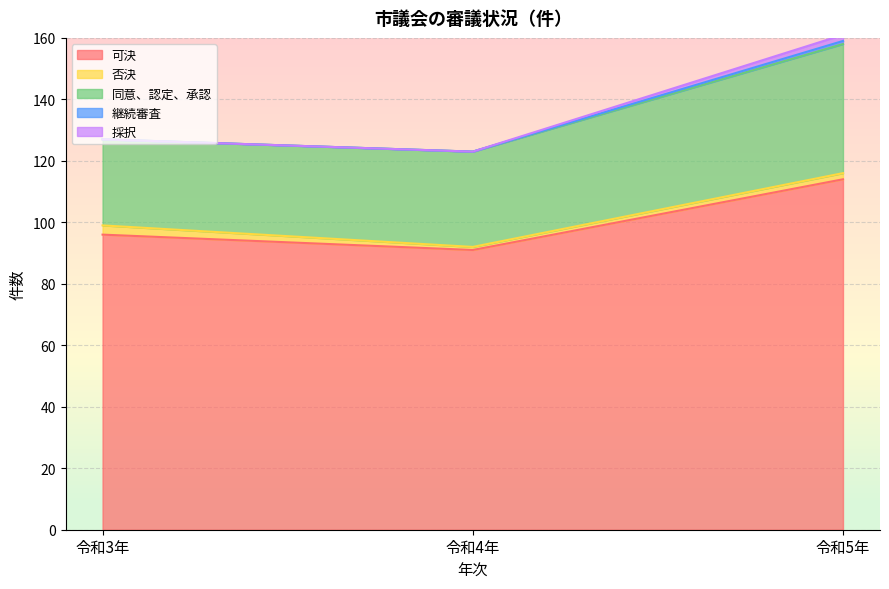

True or false: 可決 has a value of 157 at 令和4年.

False